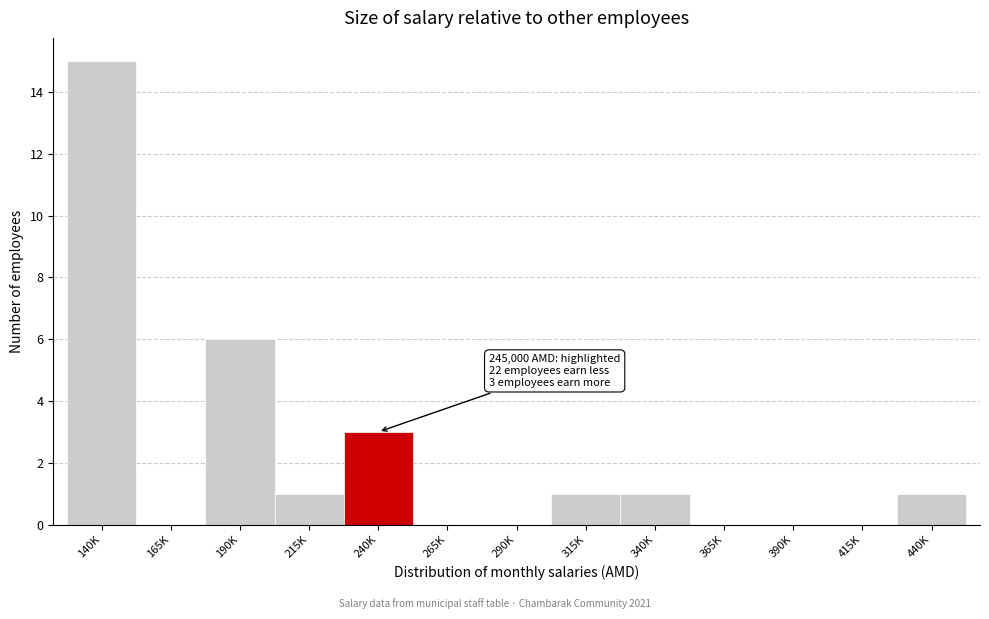

Reading left to right, extract all data points from this chart.

140K=15	165K=0	190K=6	215K=1	240K=3	265K=0	290K=0	315K=1	340K=1	365K=0	390K=0	415K=0	440K=1